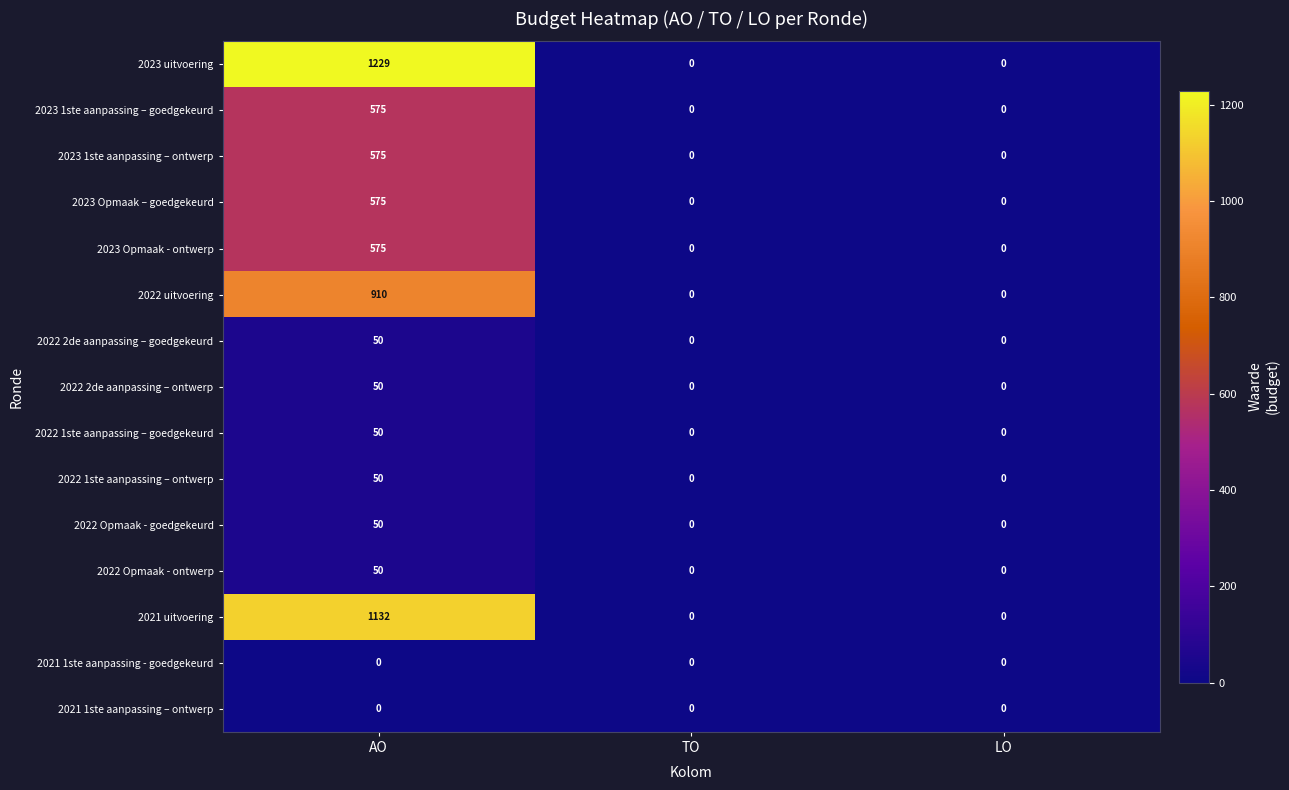

Which series has the widest spread of values?

2023 uitvoering